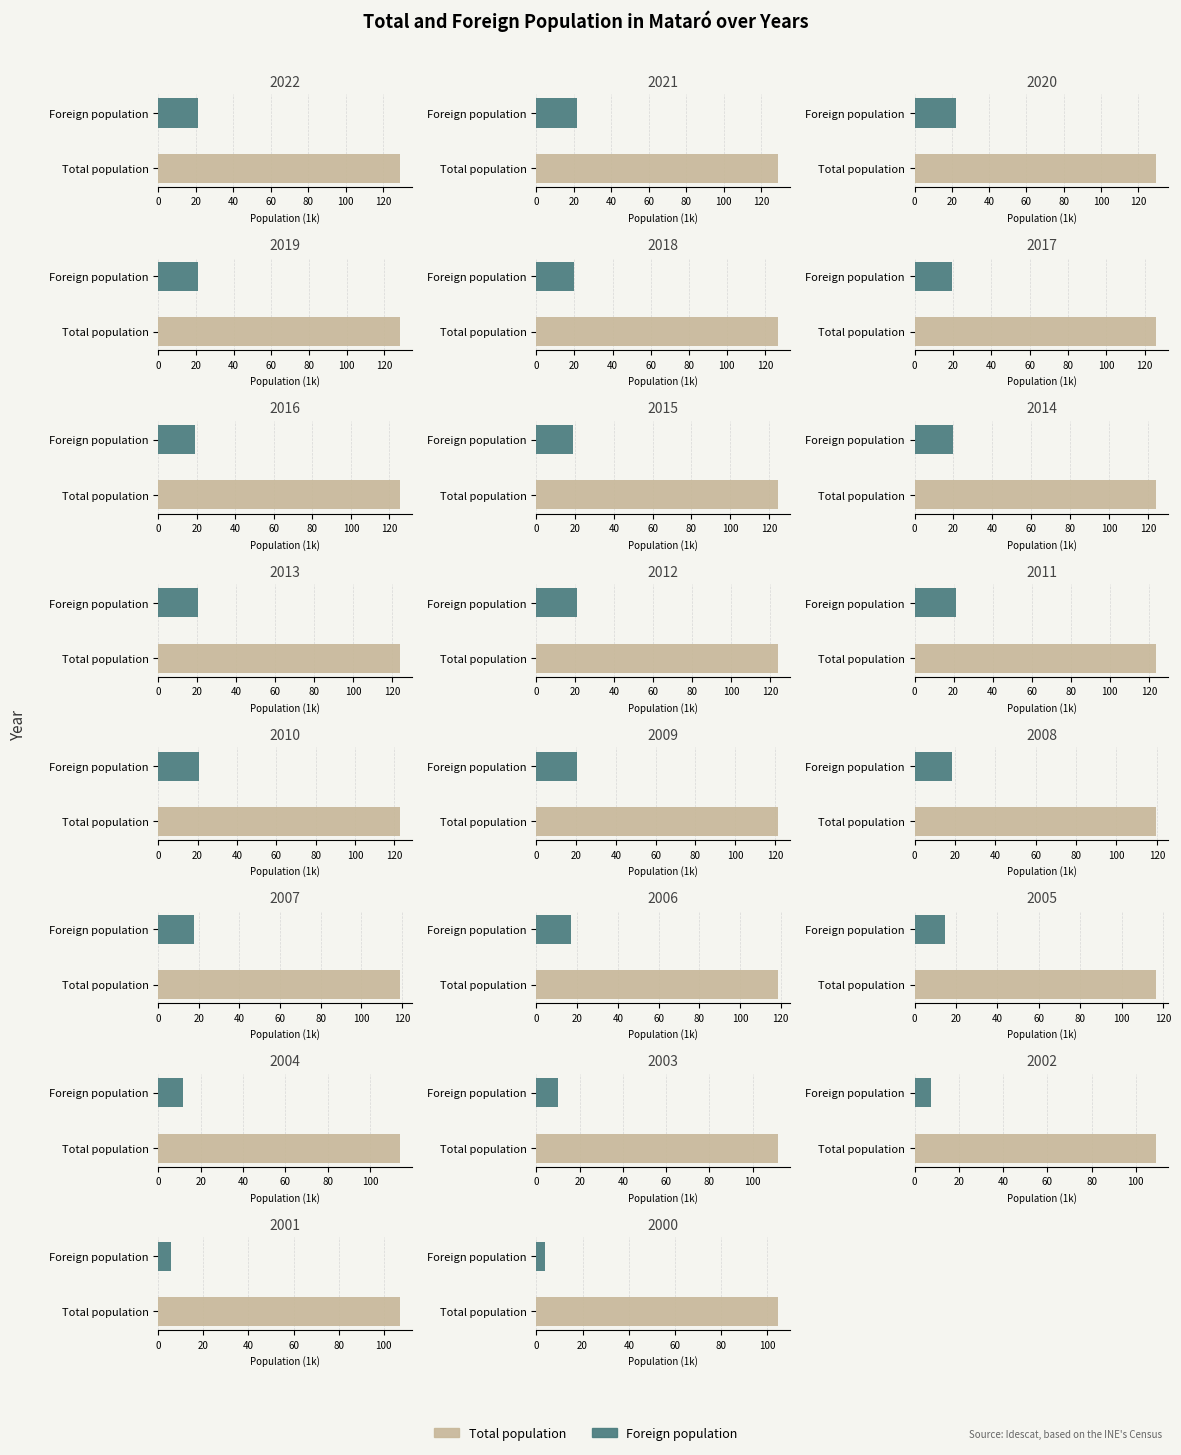

What are all the series names shown in the legend?

Total population, Foreign population